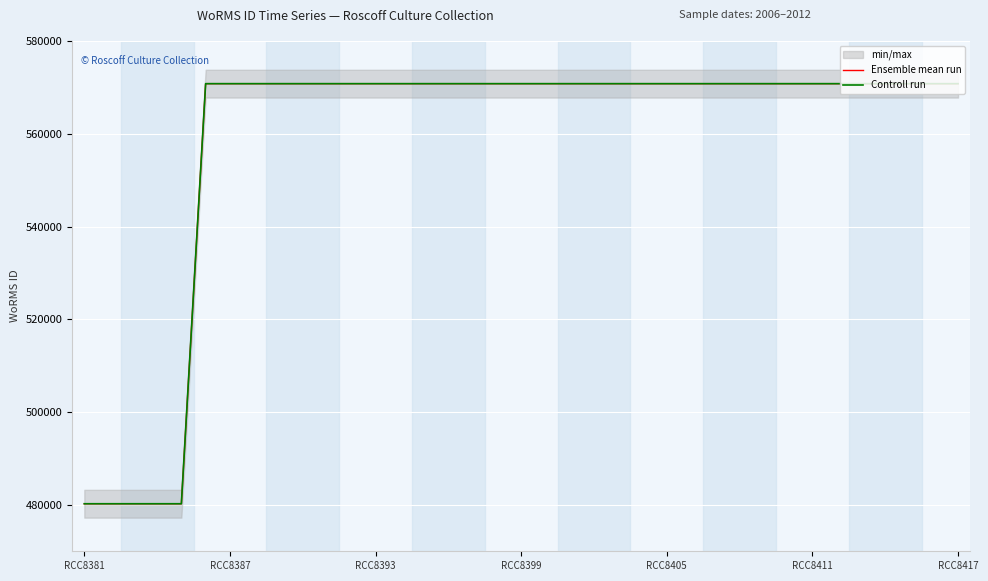

At which label does Controll run reach its minimum?

RCC8381